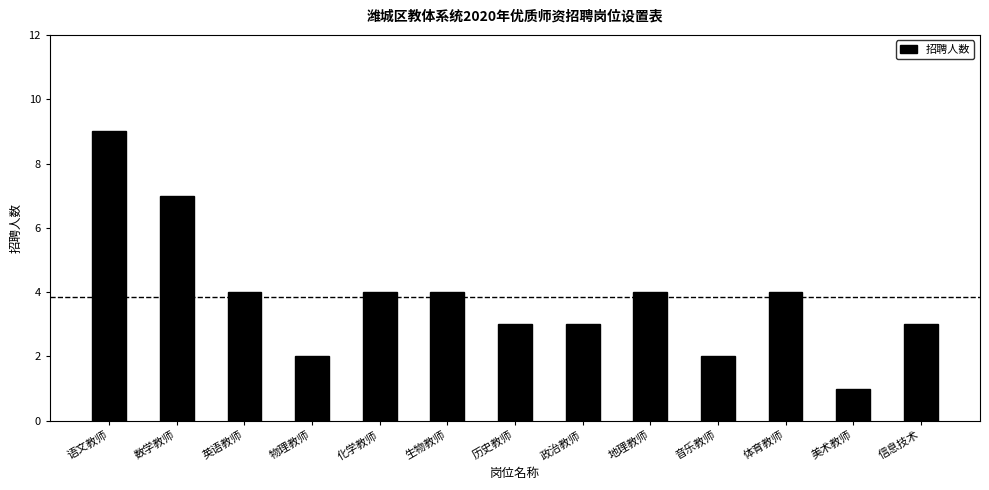

How many bars are there in total?

13